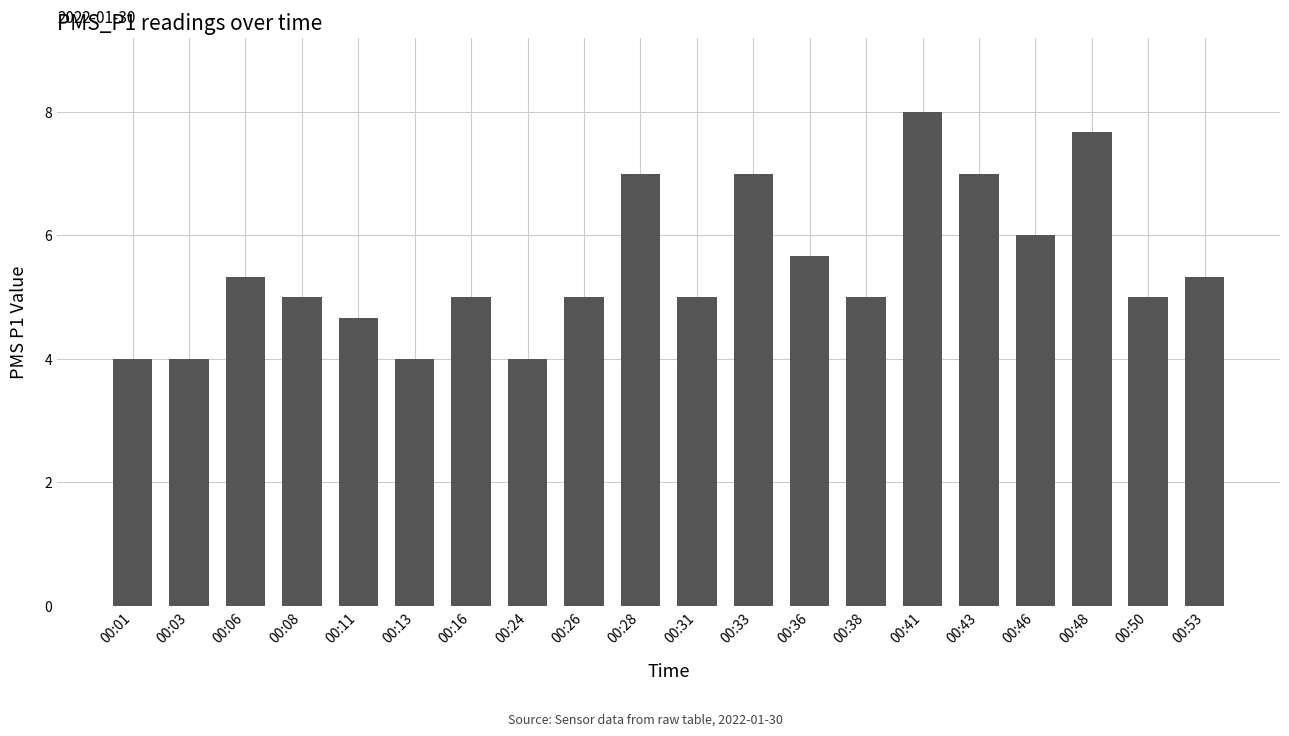

True or false: the data shows 5.0 at 00:50.

True